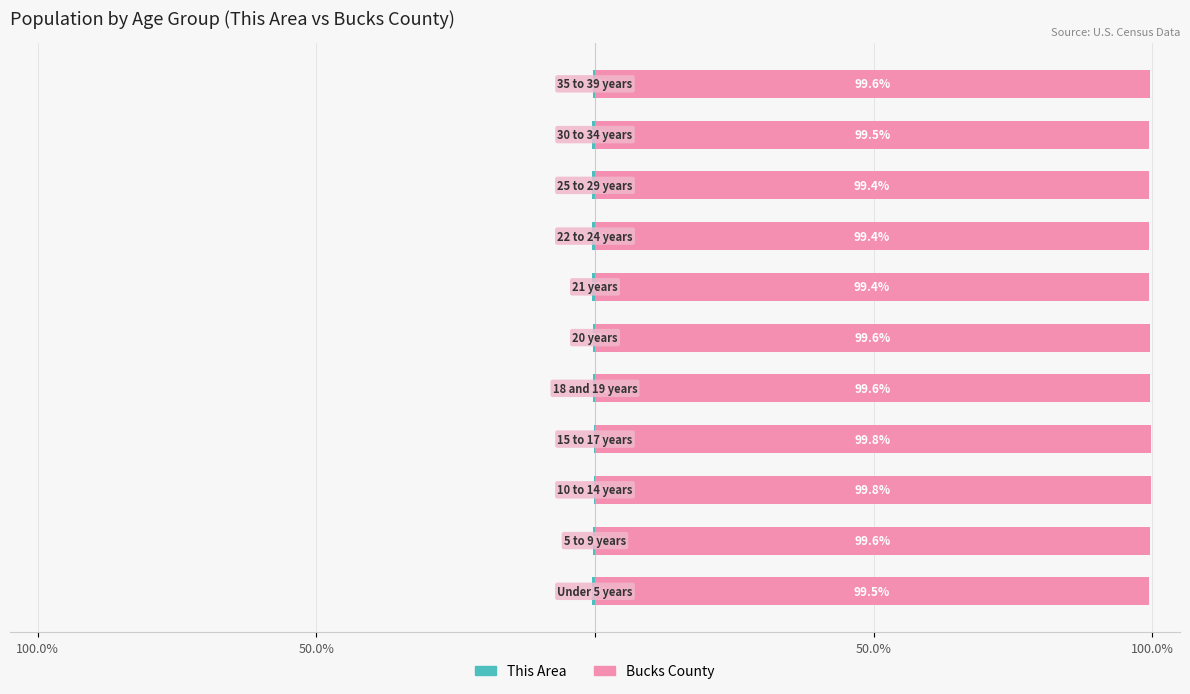

What is the difference between the second highest and minimum values in the Bucks County series?

0.4